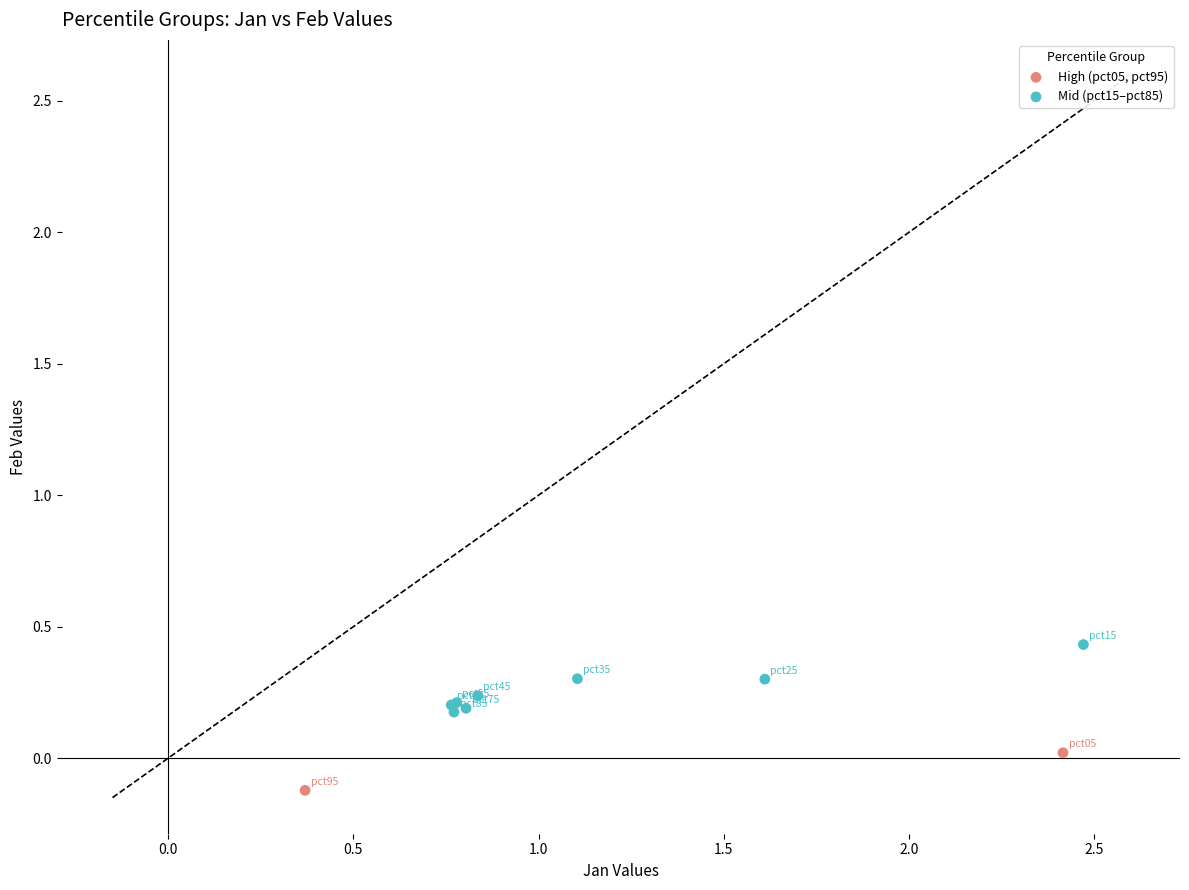

Which series contains the highest Y value?

Mid (pct15–pct85)